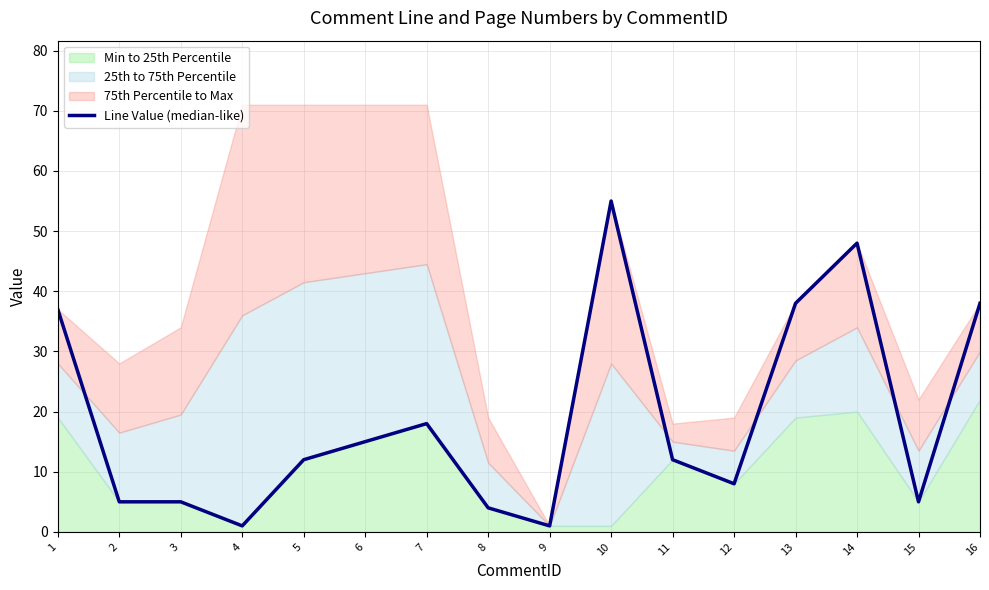

What is the difference between the maximum and second lowest values?

54